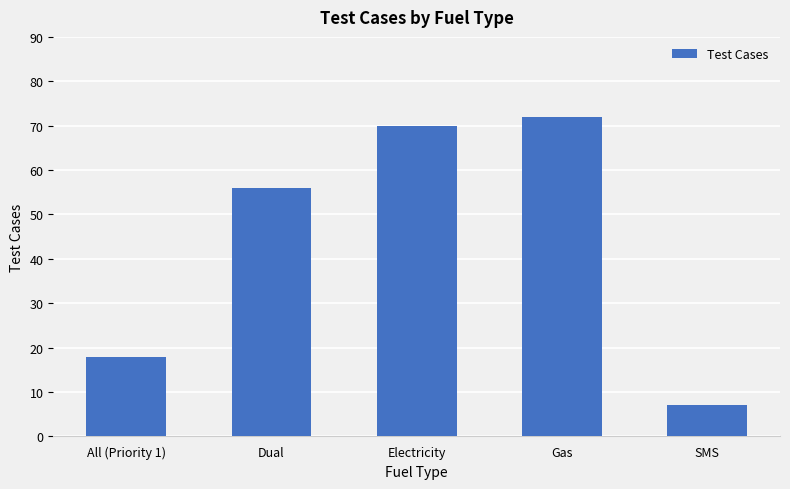

What is the ratio of the value at Electricity to the value at SMS?

10.0